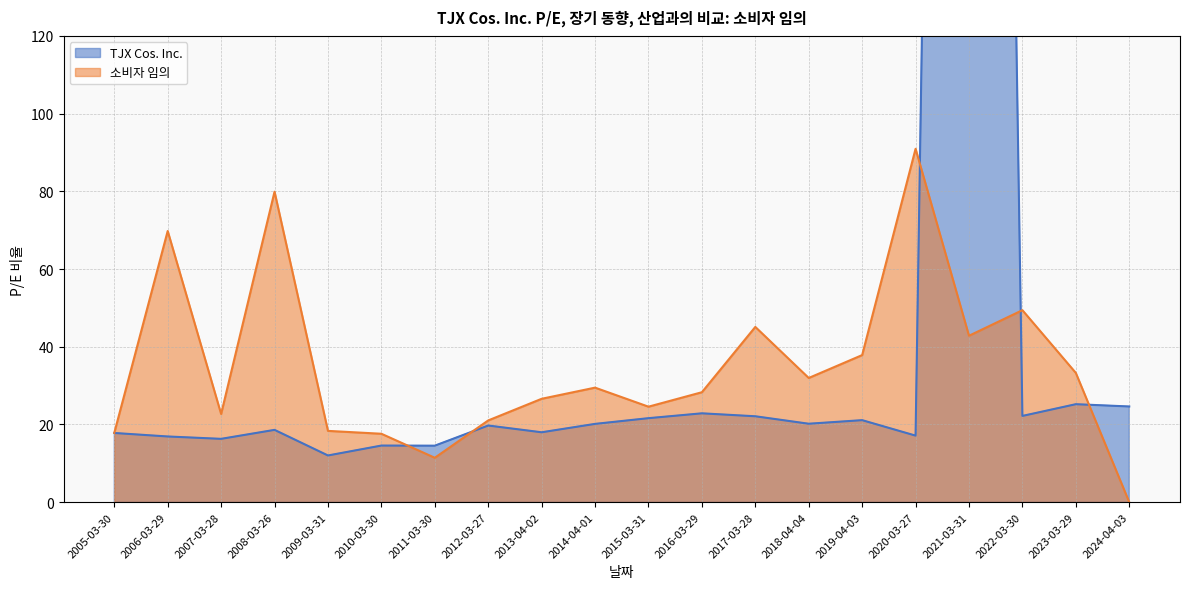

Which has a higher value, 2006-03-29 or 2023-03-29?

2023-03-29